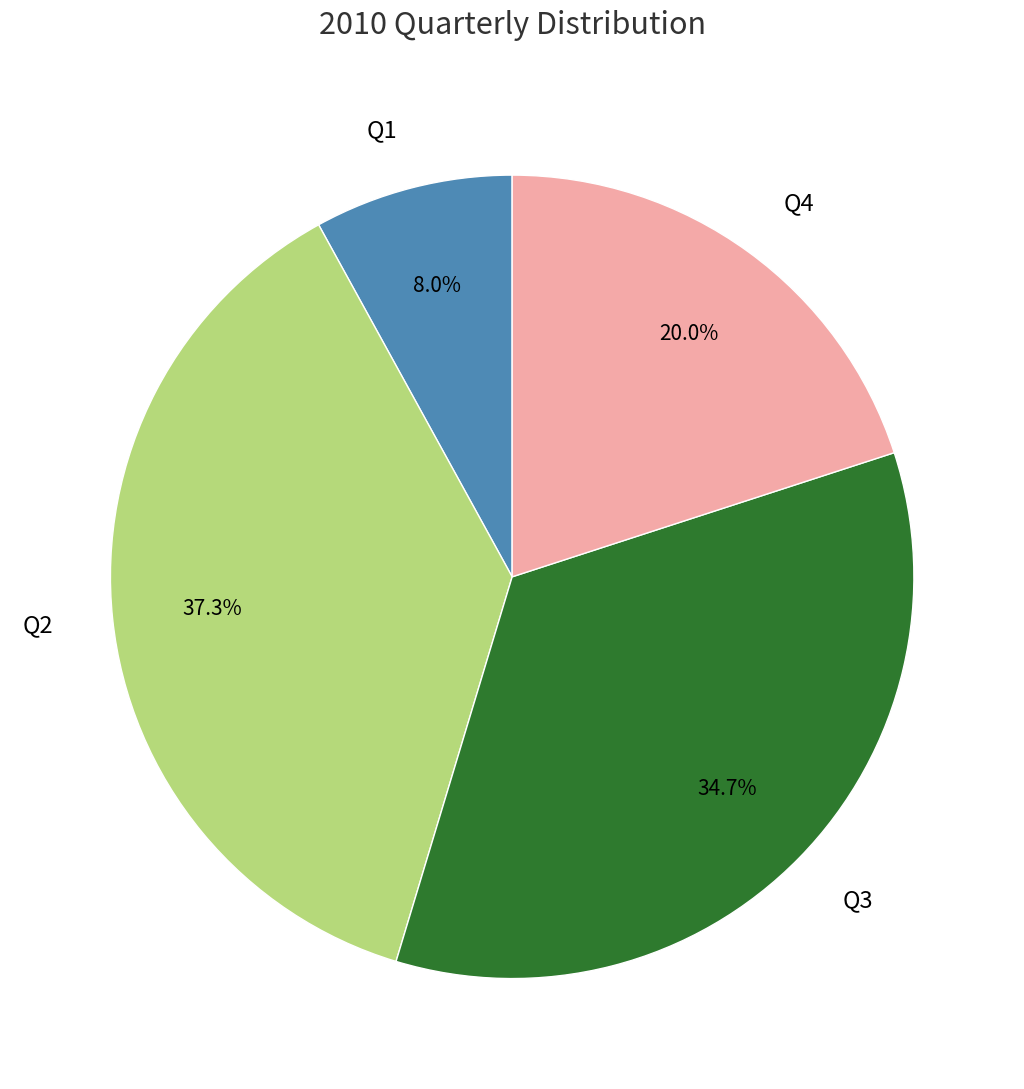

Approximately how many times larger is the value at Q2 compared to Q3?

1.1